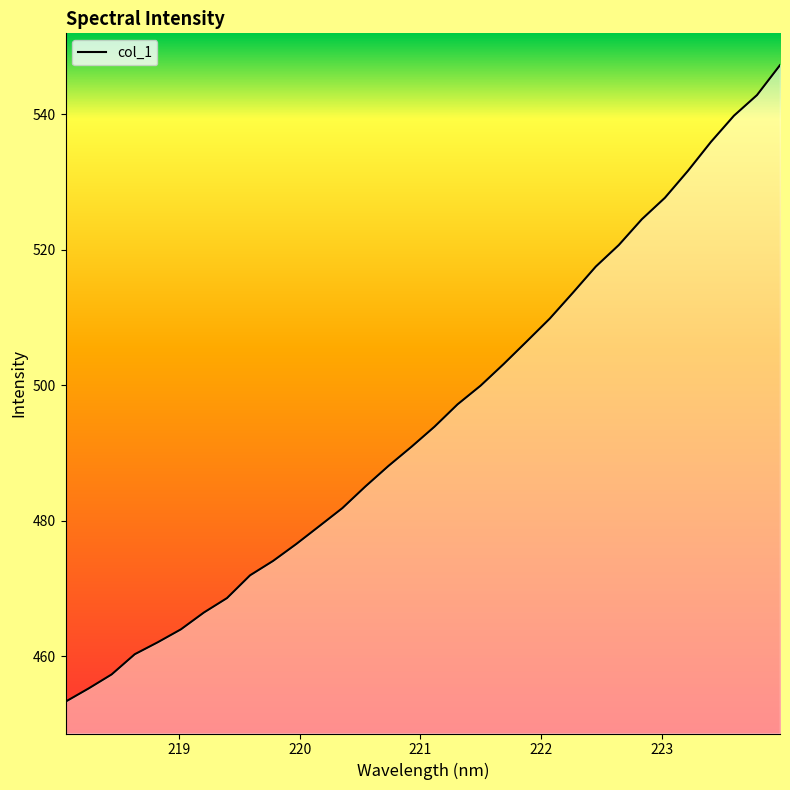

What is the greatest value displayed?

547.2